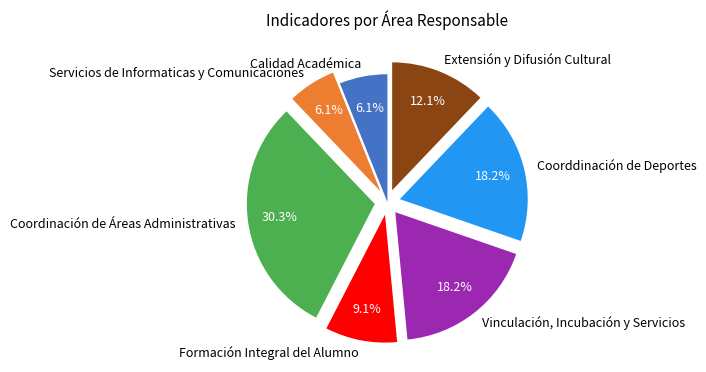

Which has a higher value, Extensión y Difusión Cultural or Servicios de Informaticas y Comunicaciones?

Extensión y Difusión Cultural